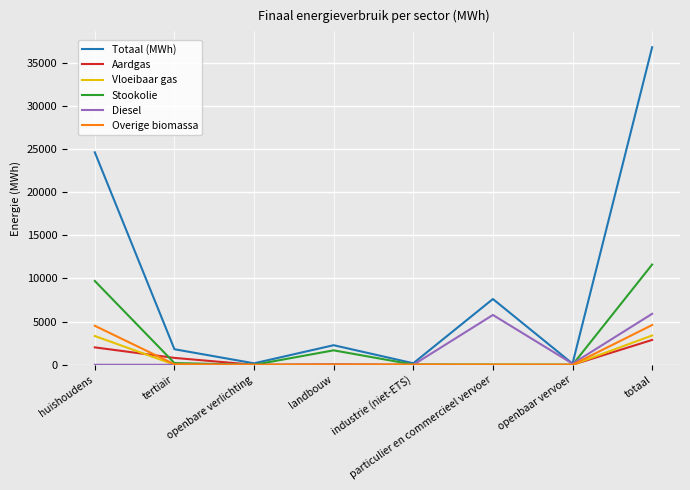

The value of Vloeibaar gas at totaal is 2124.1. True or false?

False